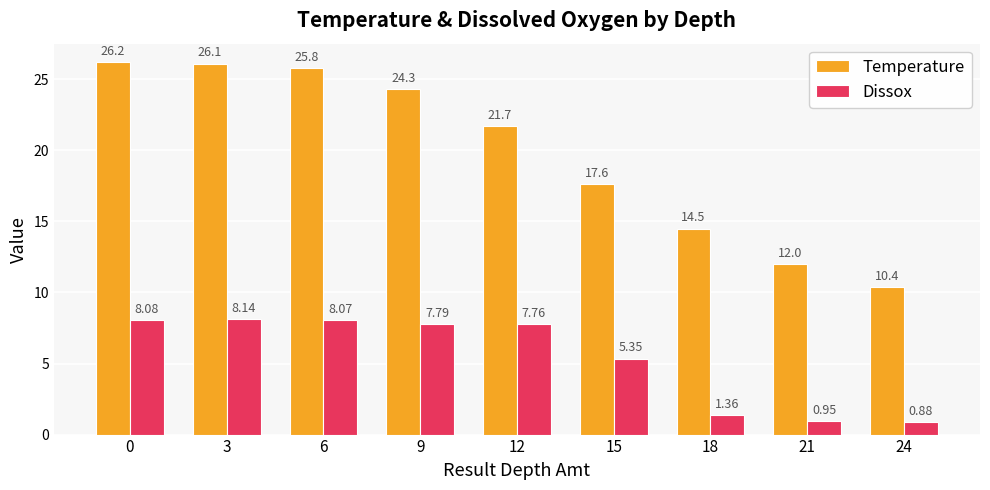

Is it true that Temperature equals 17.6 at 15?

True